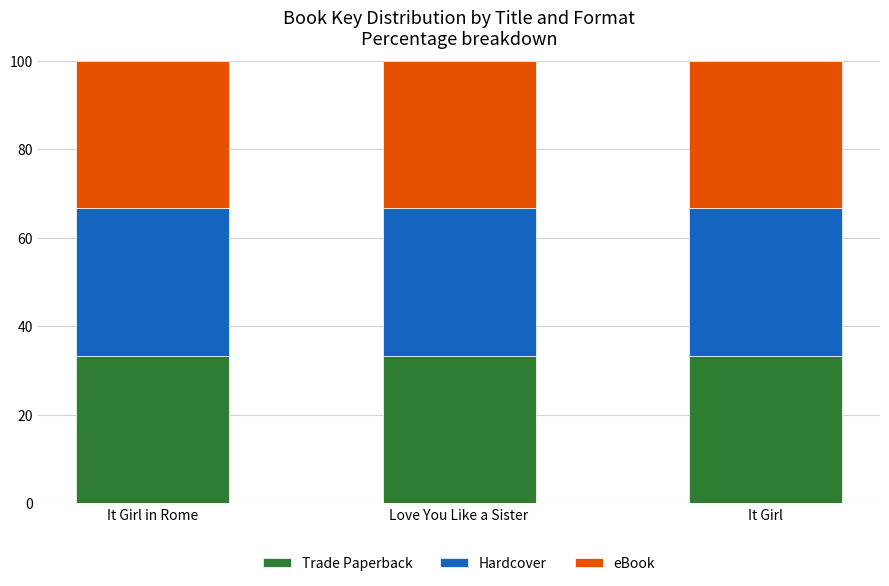

At which category is the sum across all series the highest?

Love You Like a Sister